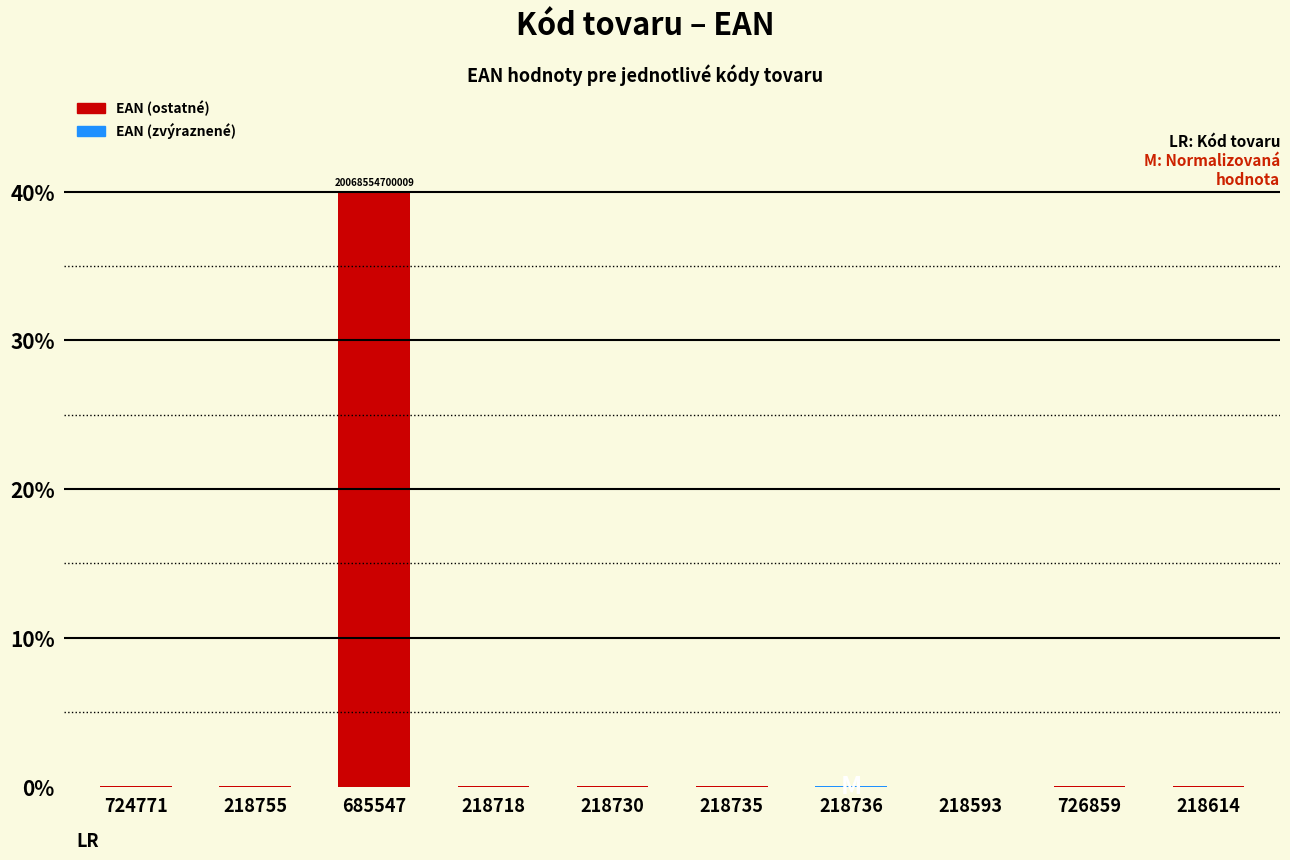

True or false: the data shows 40.0 at 685547.

True